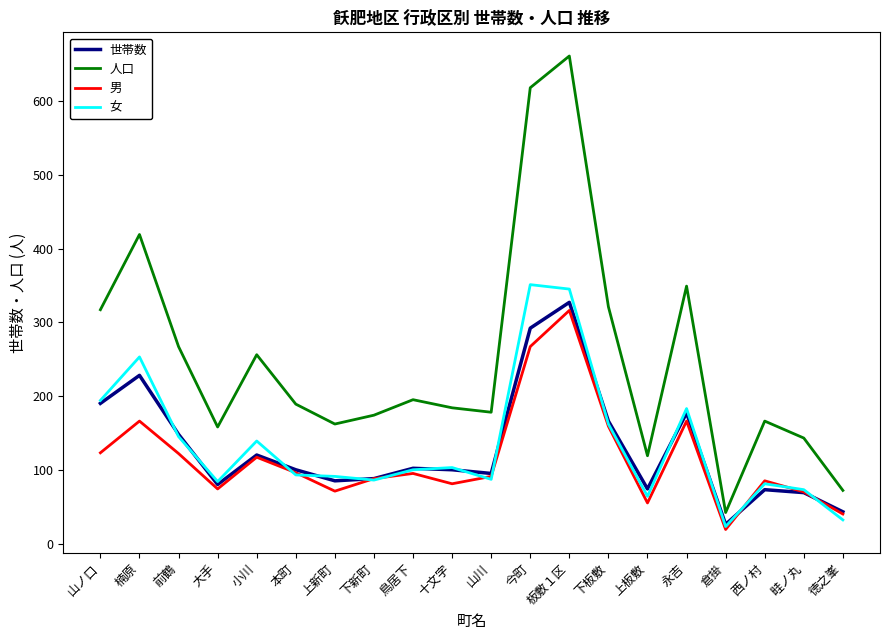

How many lines are shown in the chart?

4